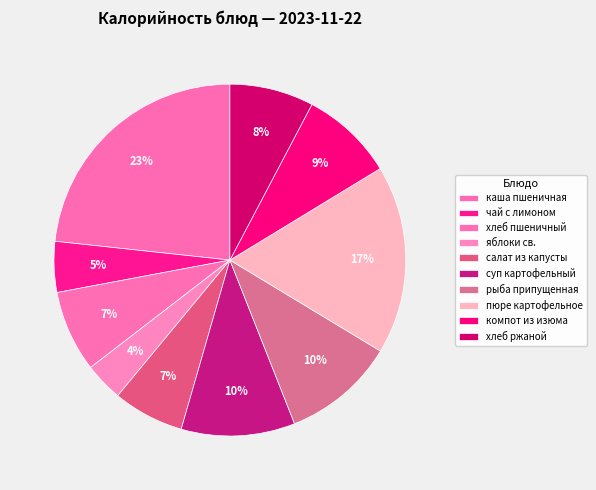

How many slices are in this pie chart?

10